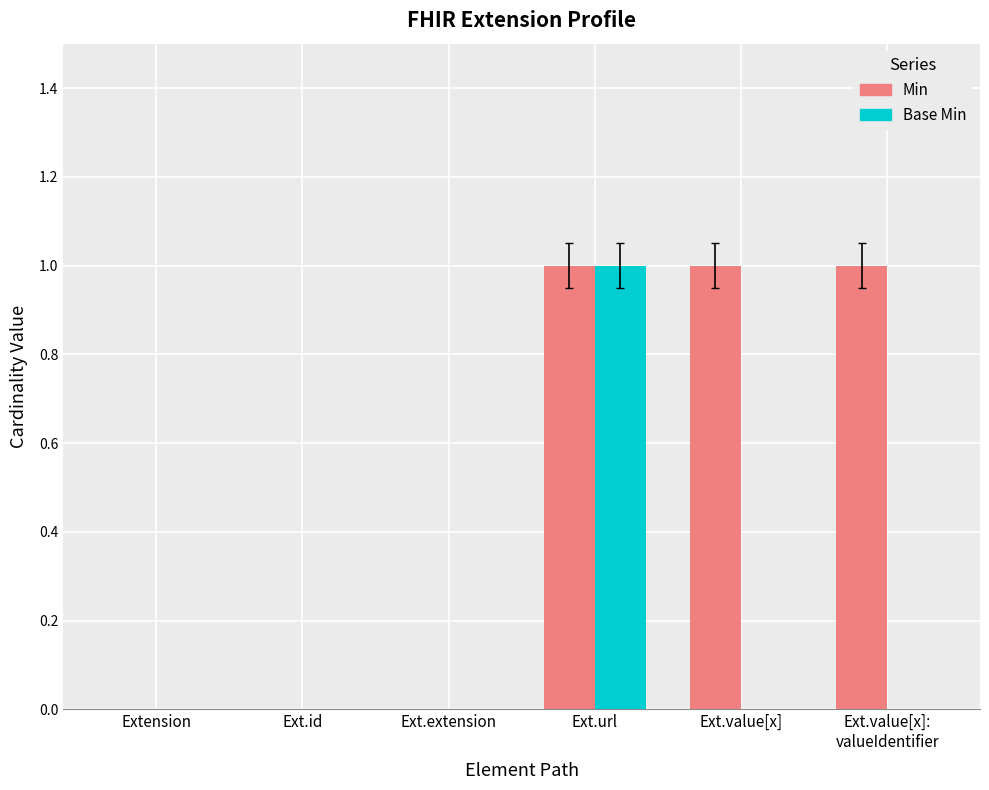

What value does the Base Min series have at Ext.url?

1